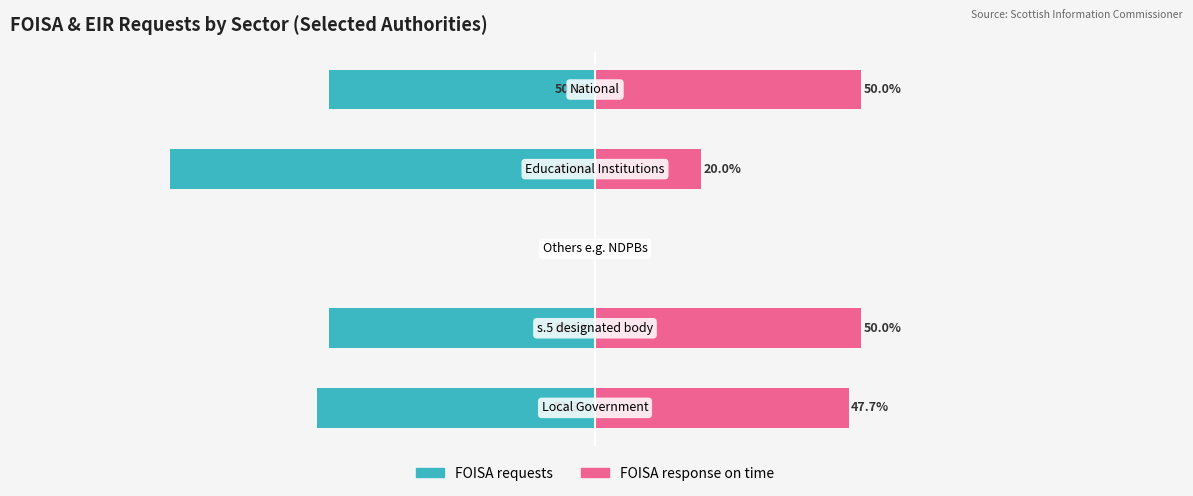

What are all the series names shown in the legend?

FOISA requests, FOISA response on time